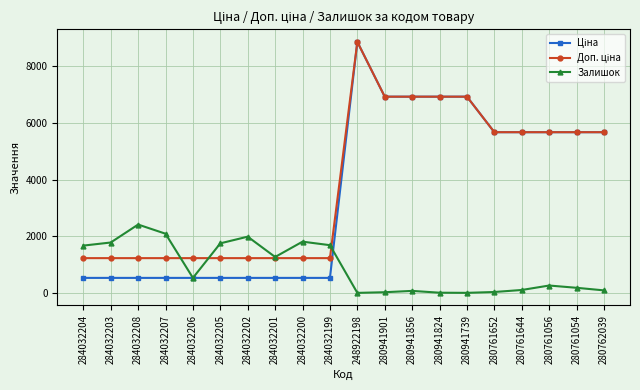

How many lines are shown in the chart?

3